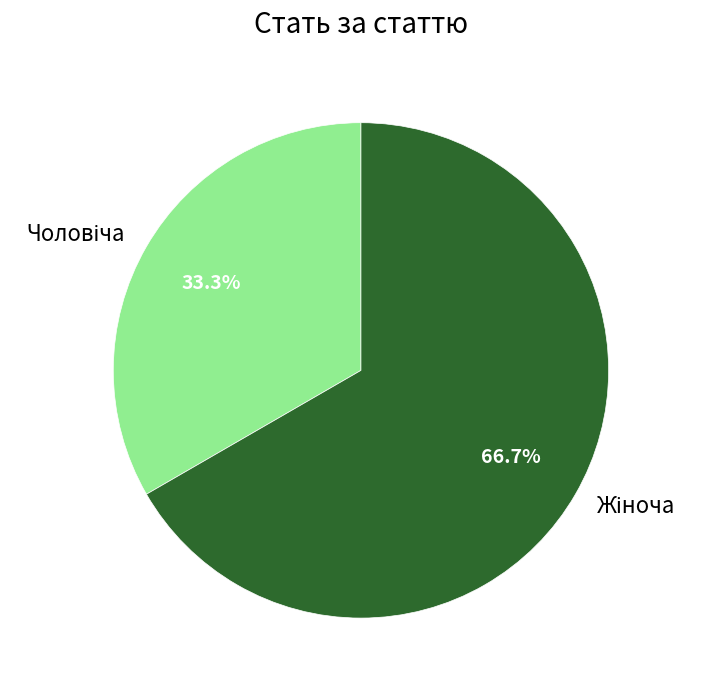

To the nearest percent, what is the average slice percentage?

50%